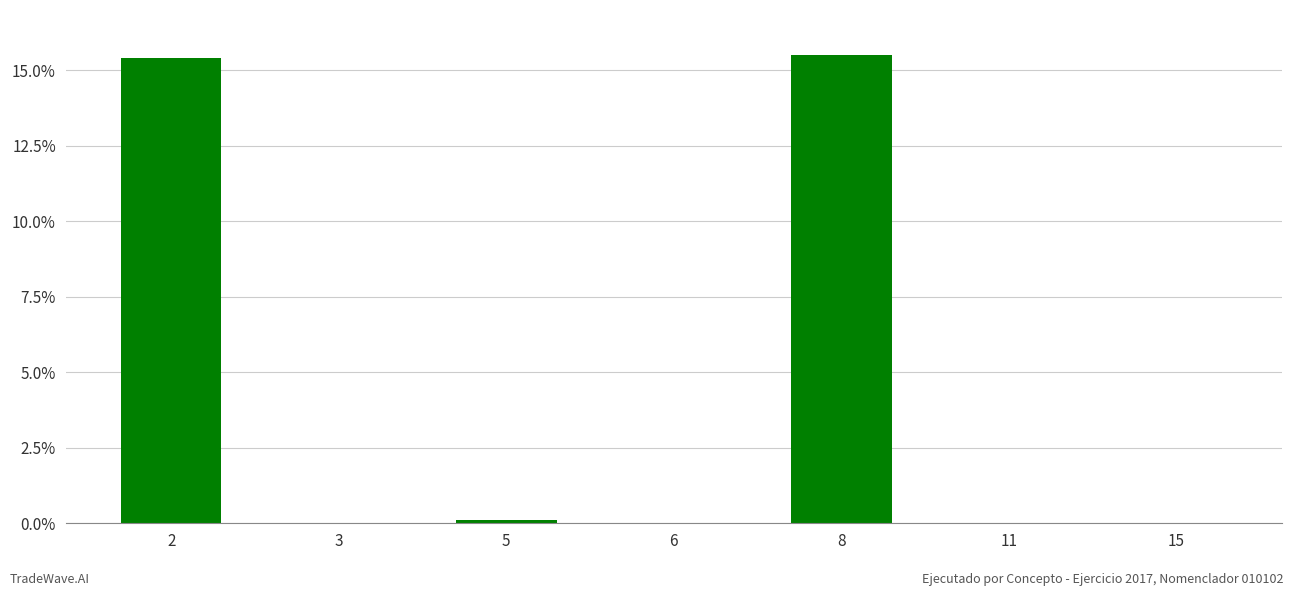

At which category does the chart reach its peak across all series?

8